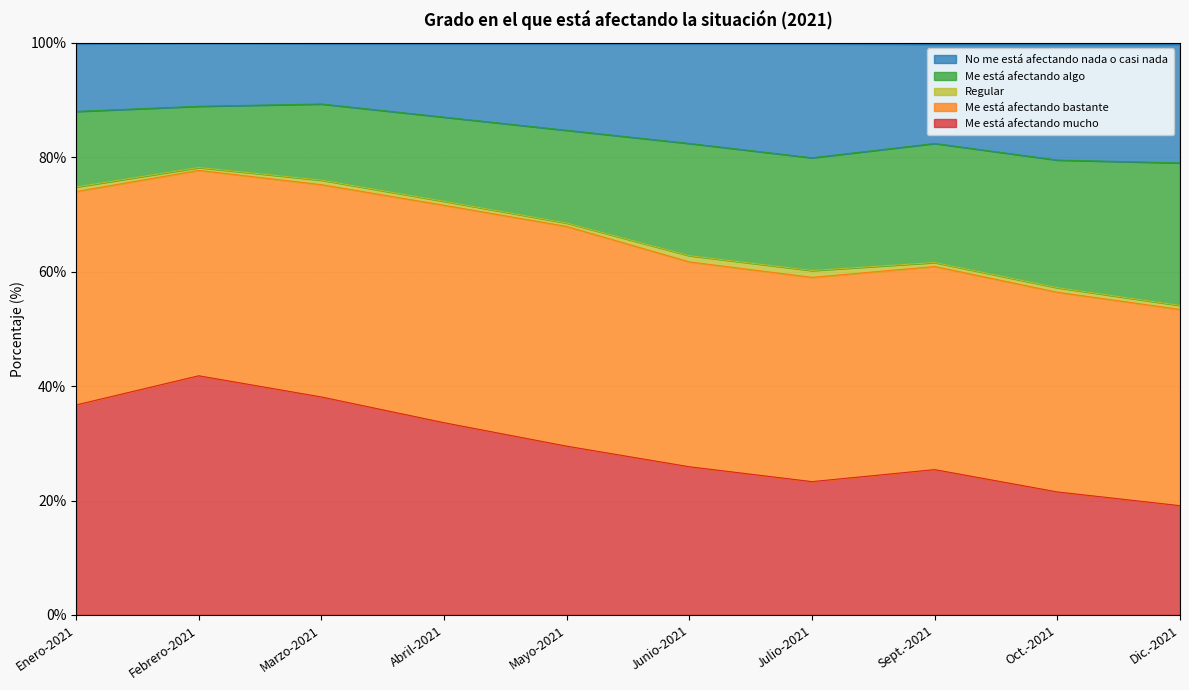

True or false: No me está afectando nada o casi nada and Me está afectando mucho intersect in this chart.

False